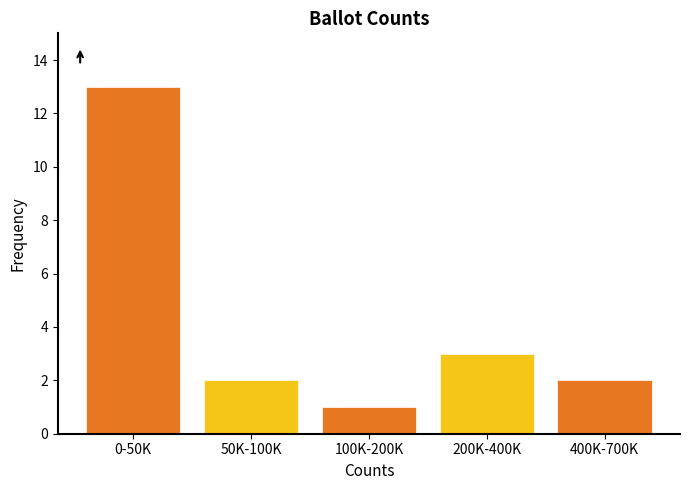

Reading left to right, transcribe all the data shown in this chart.

13	2	1	3	2